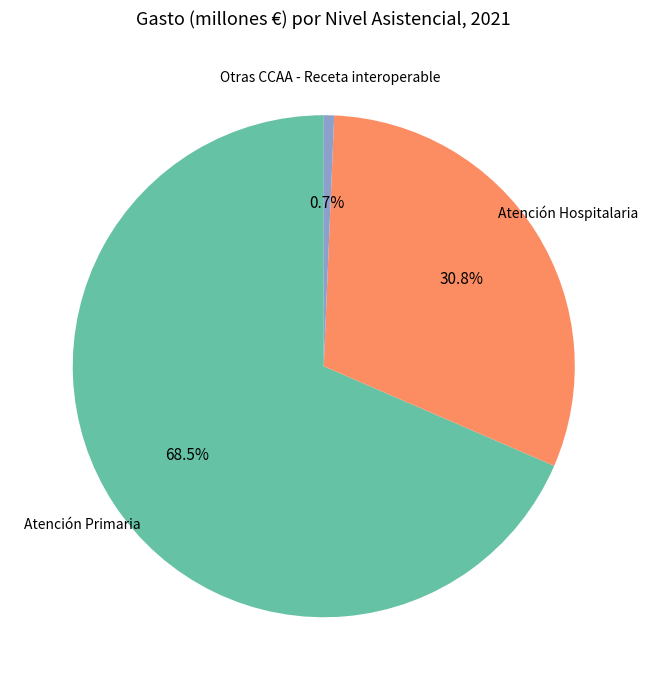

Which slice represents more than half of the pie?

Atención Primaria